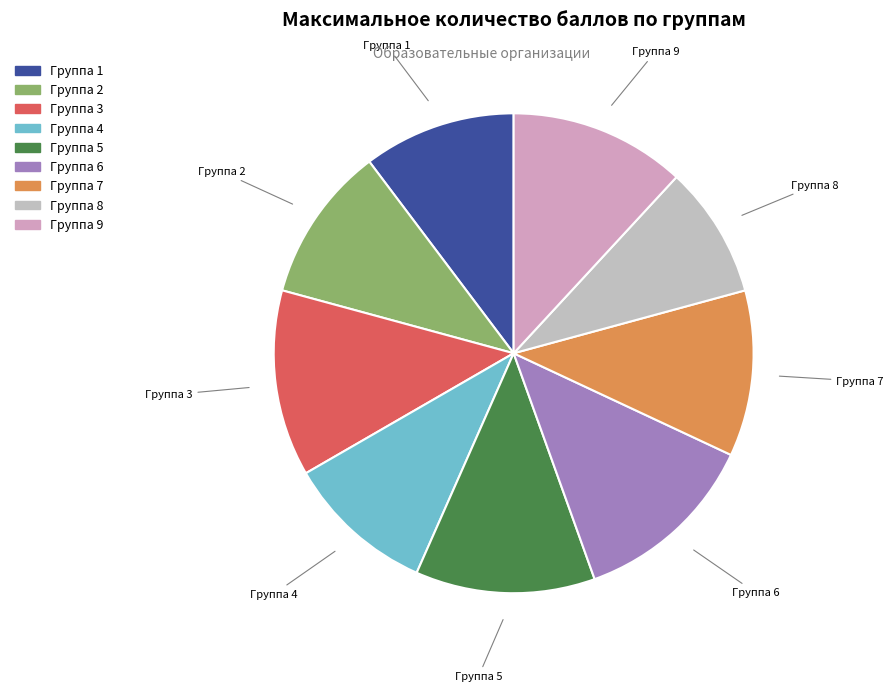

Is the sum of Группа 7 and Группа 4 greater than half?

No